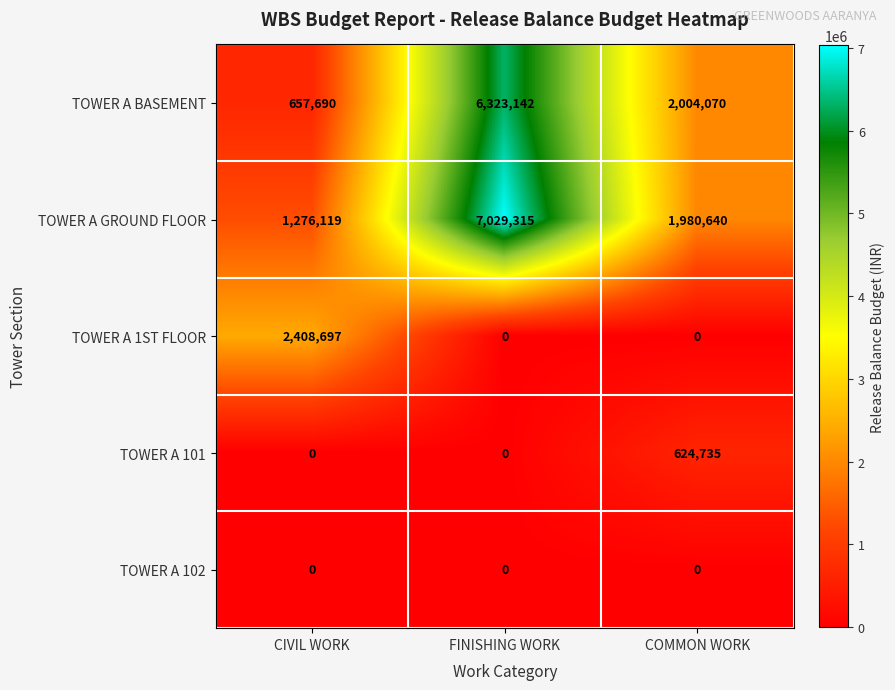

Reading left to right, what are all the values shown in this chart?

TOWER A BASEMENT: 657690	6323142	2004070
TOWER A GROUND FLOOR: 1276119	7029315	1980640
TOWER A 1ST FLOOR: 2408697	0	0
TOWER A 101: 0	0	624735
TOWER A 102: 0	0	0